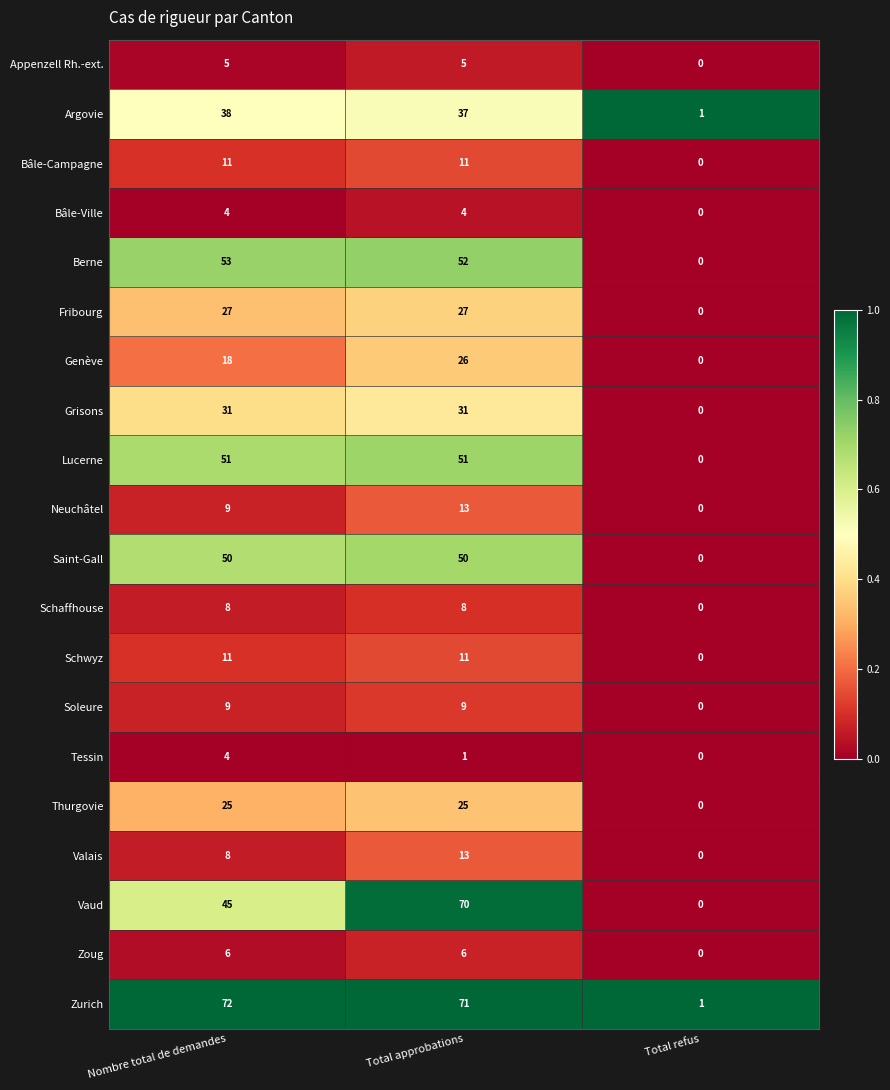

Where does the Berne series first go above 52?

Nombre total de demandes